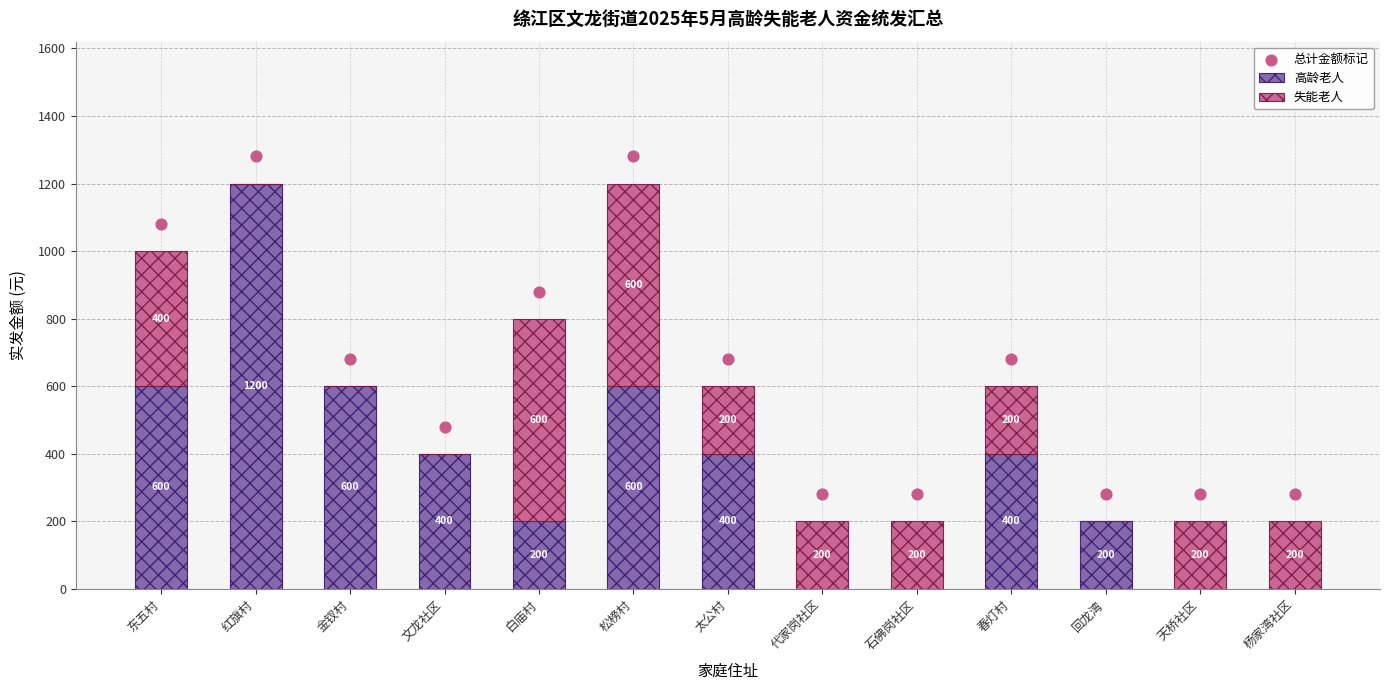

Which series reaches the maximum Y coordinate?

总计金额标记